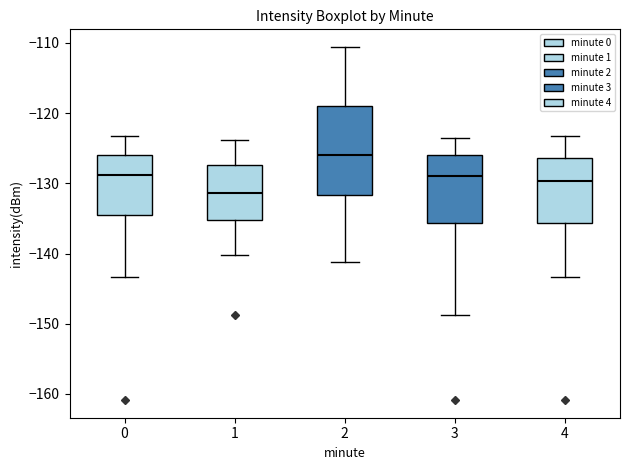

Where is the upper edge of the box at x = 4 on the y-axis? The values are not printed on the chart, so give them approximately, as read against the axis.

-126